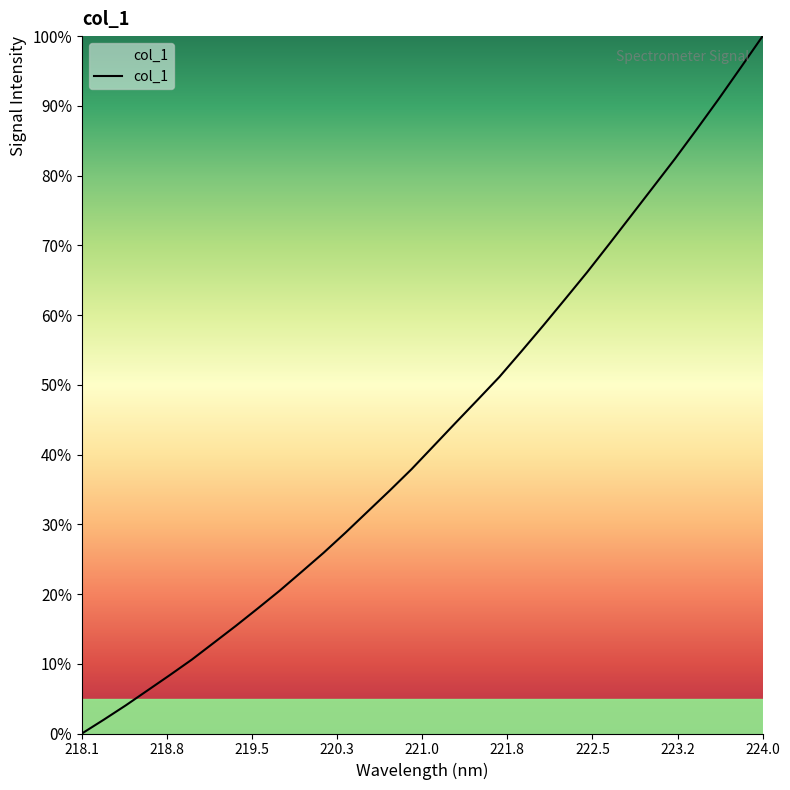

Reading left to right, list all the values displayed in this chart.

0.0	2.0	4.0	6.2	8.4	10.6	13.0	15.4	17.9	20.5	23.2	25.9	28.8	31.8	34.8	37.9	41.2	44.5	47.8	51.1	54.8	58.5	62.3	66.1	70.2	74.2	78.3	82.4	86.7	91.0	95.5	100.0